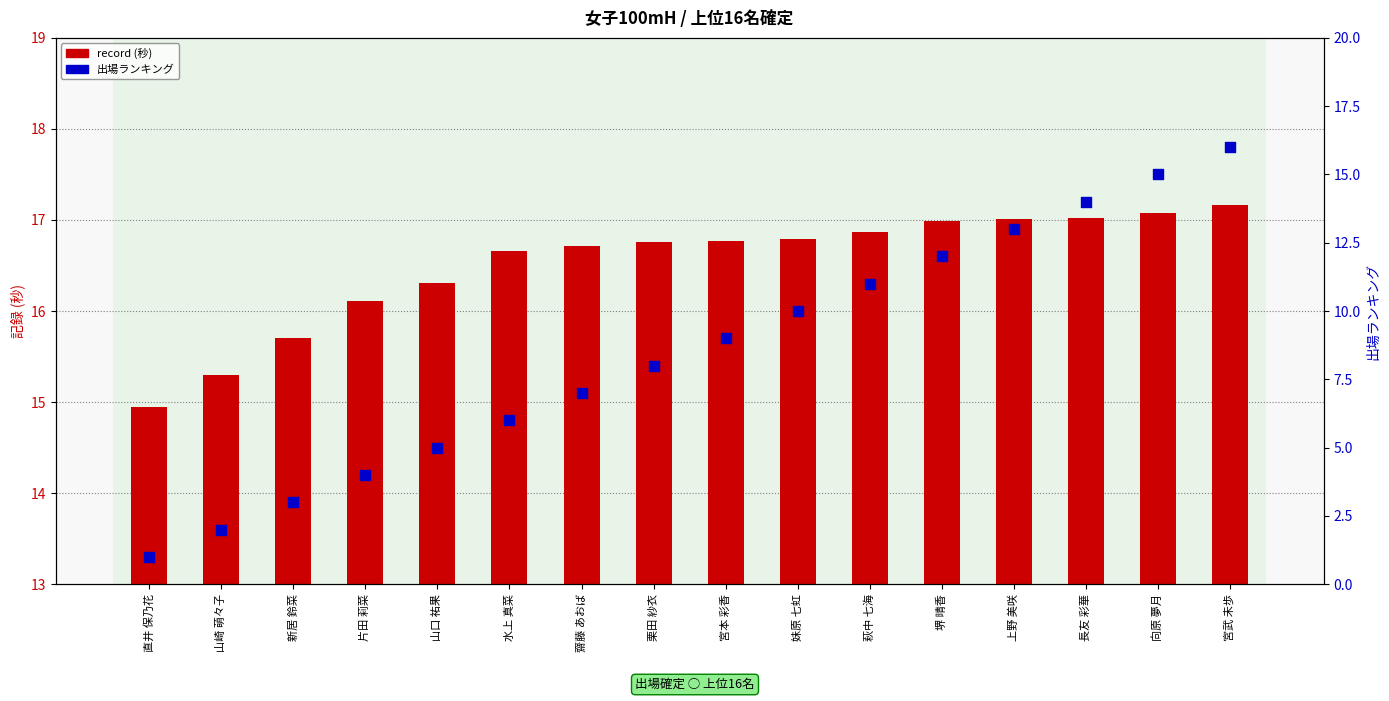

Is the value of record (秒) at 萩中 七海 greater than the value of 出場ランキング at 宮本 彩香?

Yes